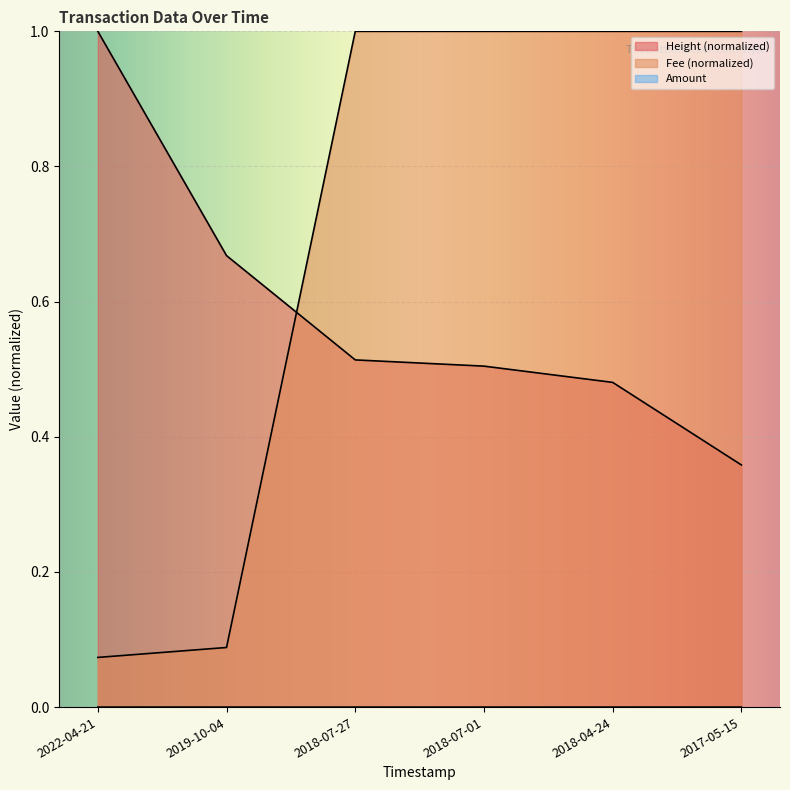

What is the total value across all series at 2018-04-24?

1.5